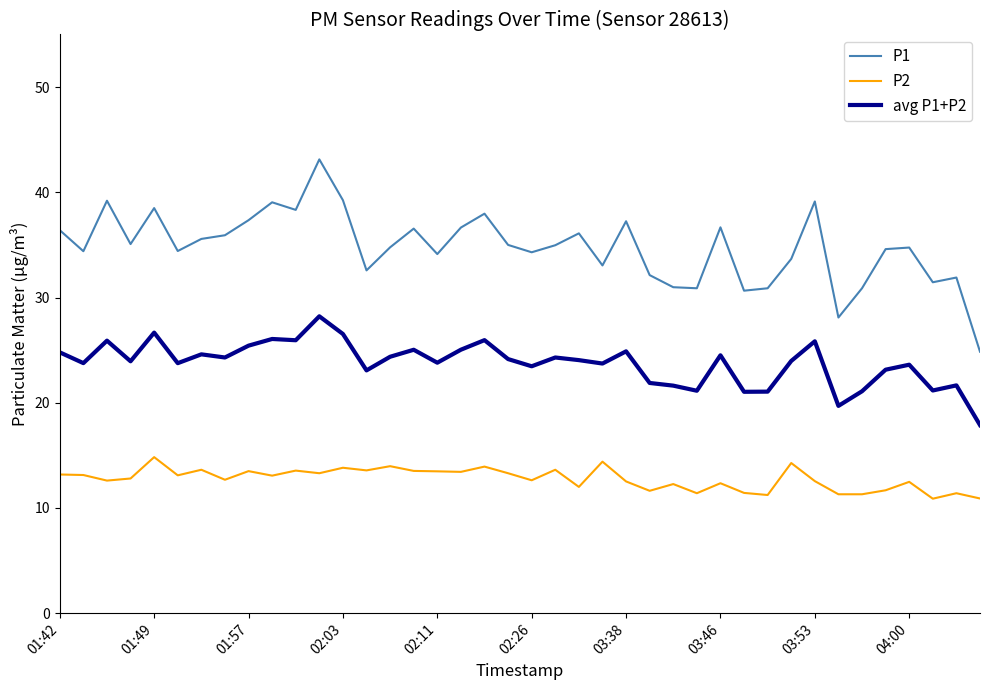

True or false: P2 and avg P1+P2 intersect in this chart.

False